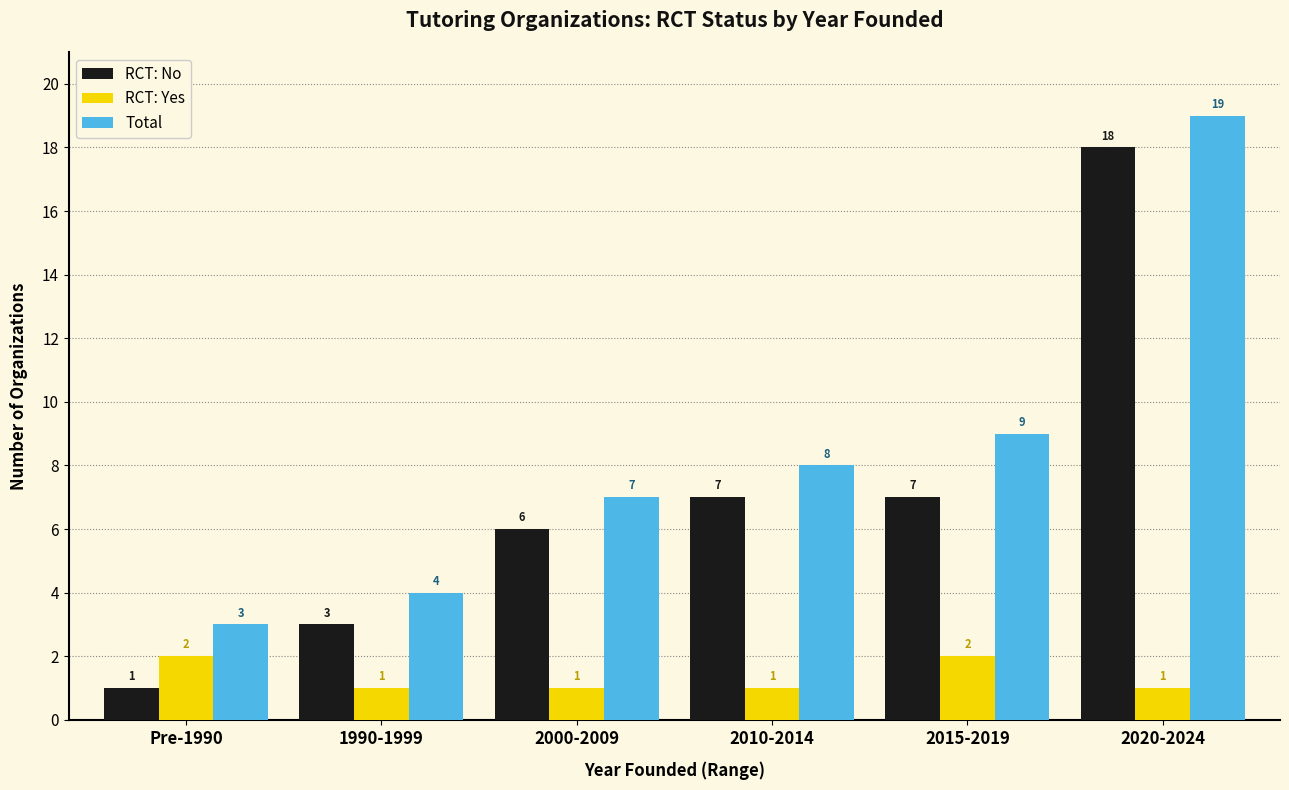

What are all the series names shown in the legend?

RCT: No, RCT: Yes, Total